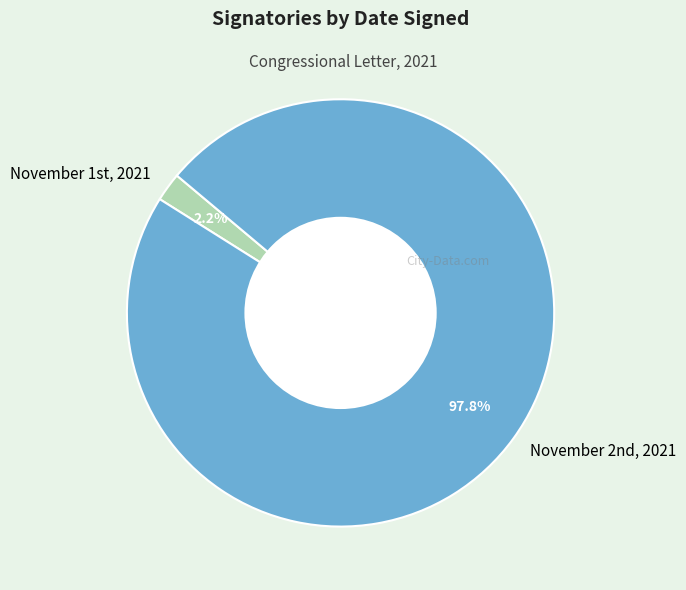

Is there a majority slice in this chart?

Yes